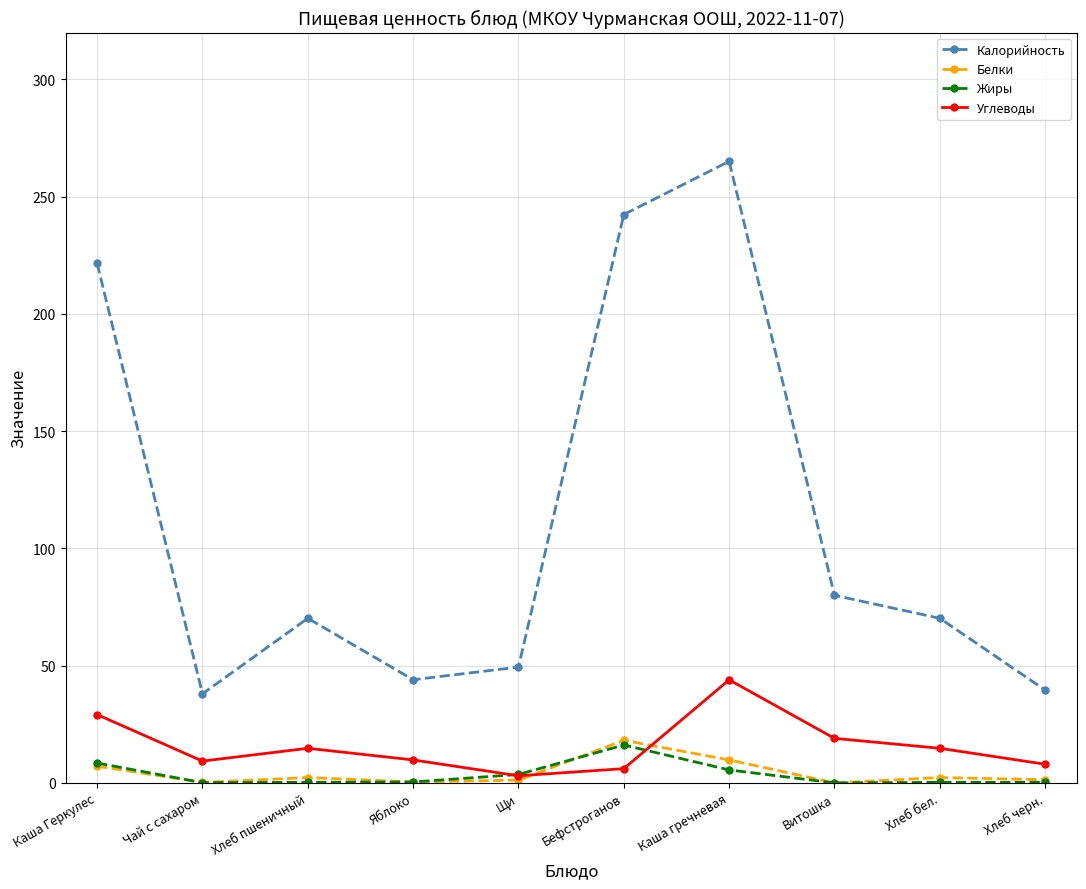

At which category does Углеводы reach its first local peak?

Хлеб пшеничный